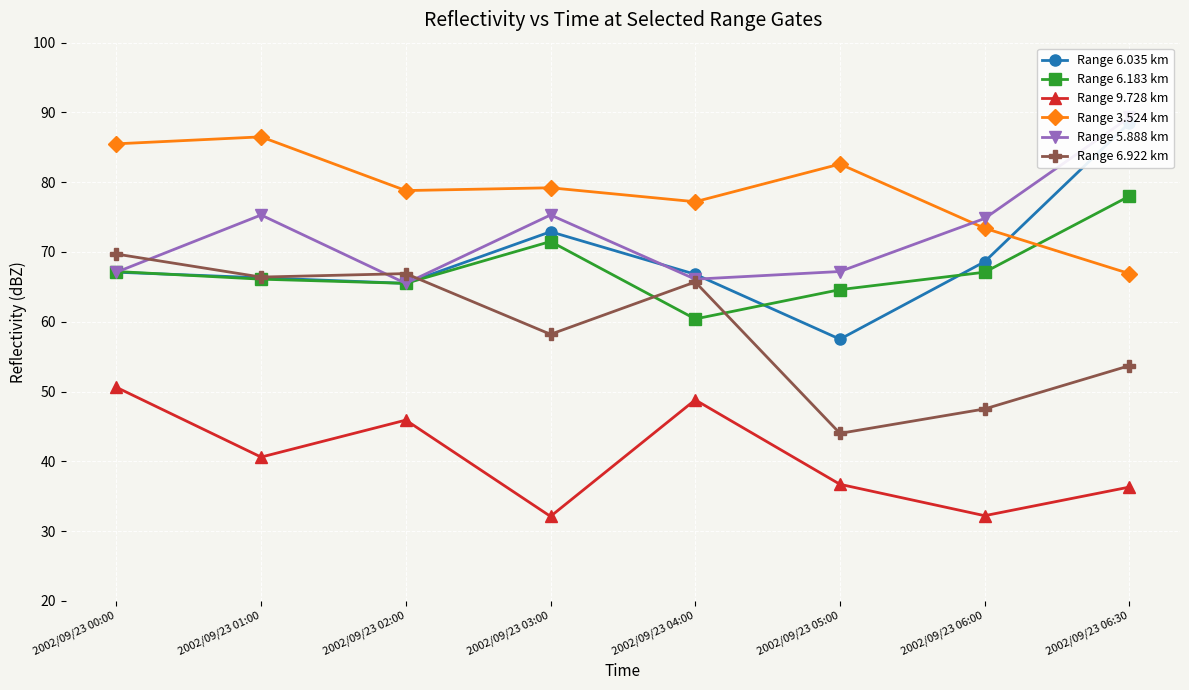

What is the lowest value of the Range 6.922 km series?

44.0